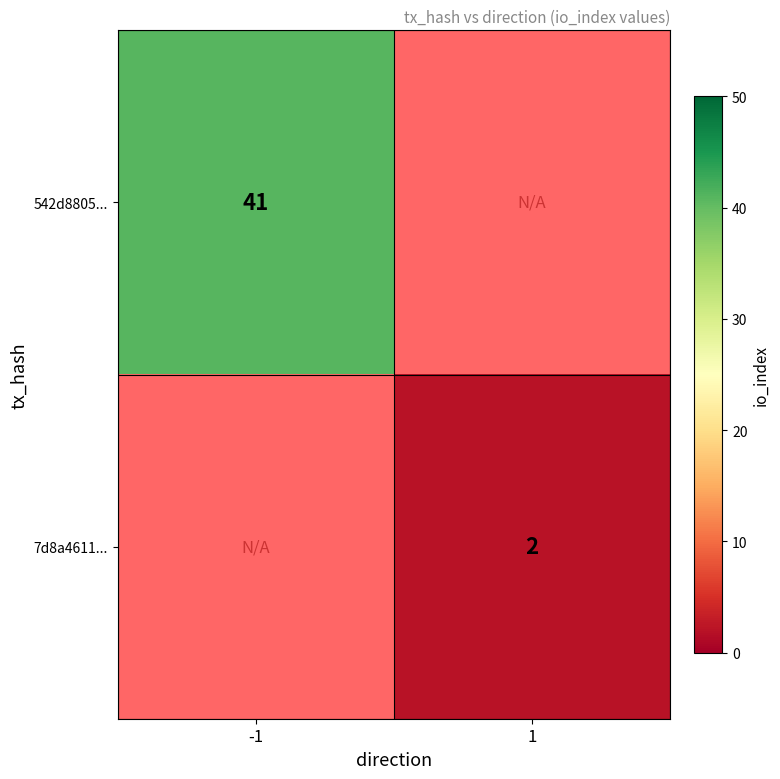

The 7d8a4611... series shows 1 at 1. True or false?

False